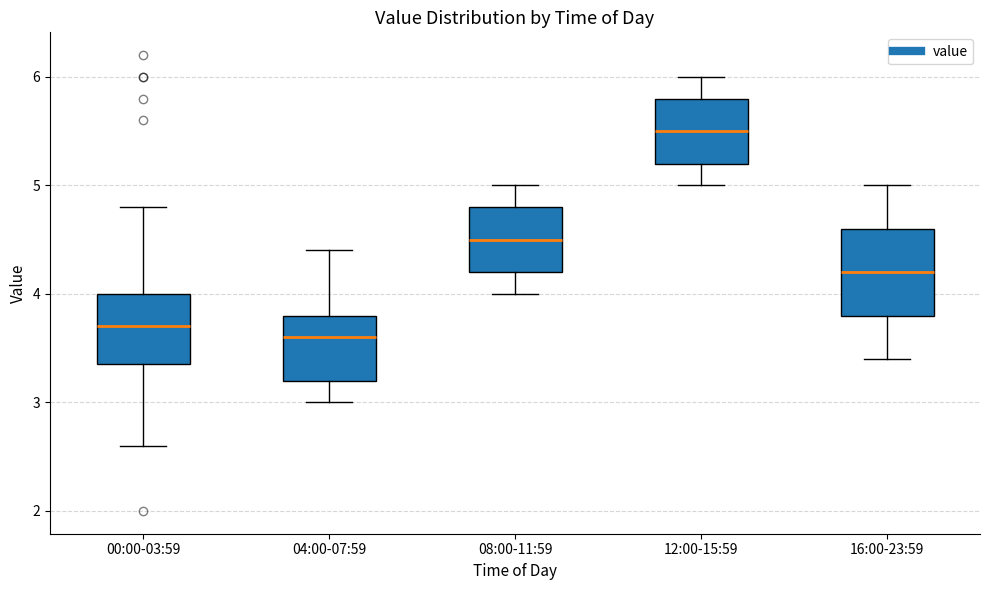

Which box's median line is the highest?

12:00-15:59